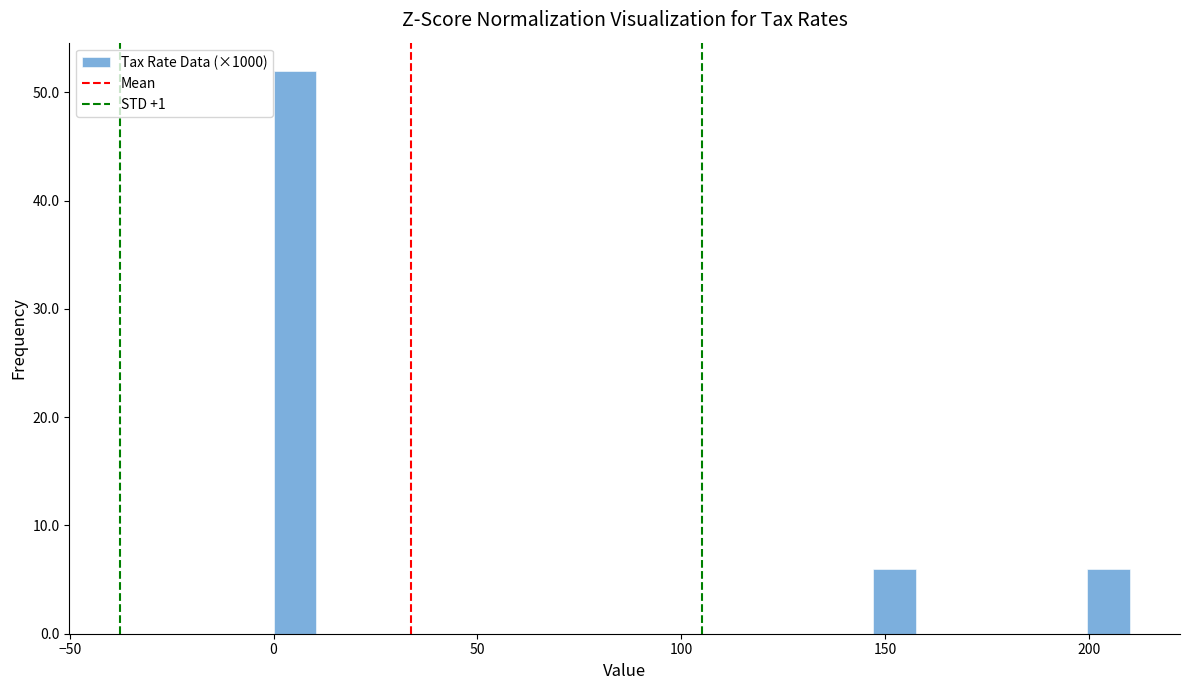

Read against the x-axis, roughly where is the centre of the tallest bar?

5